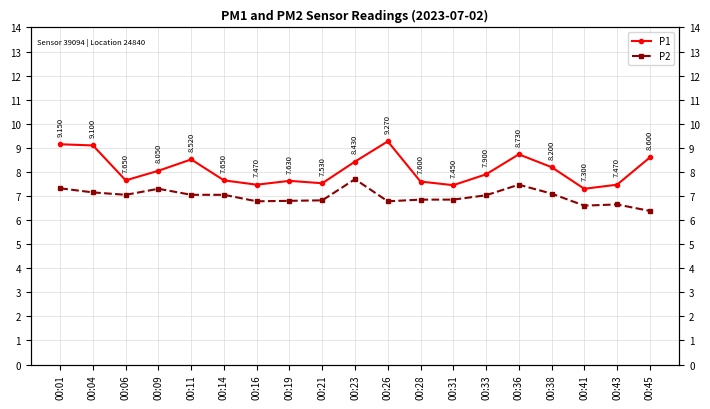

Is it true that P2 equals 3.3 at 00:04?

False